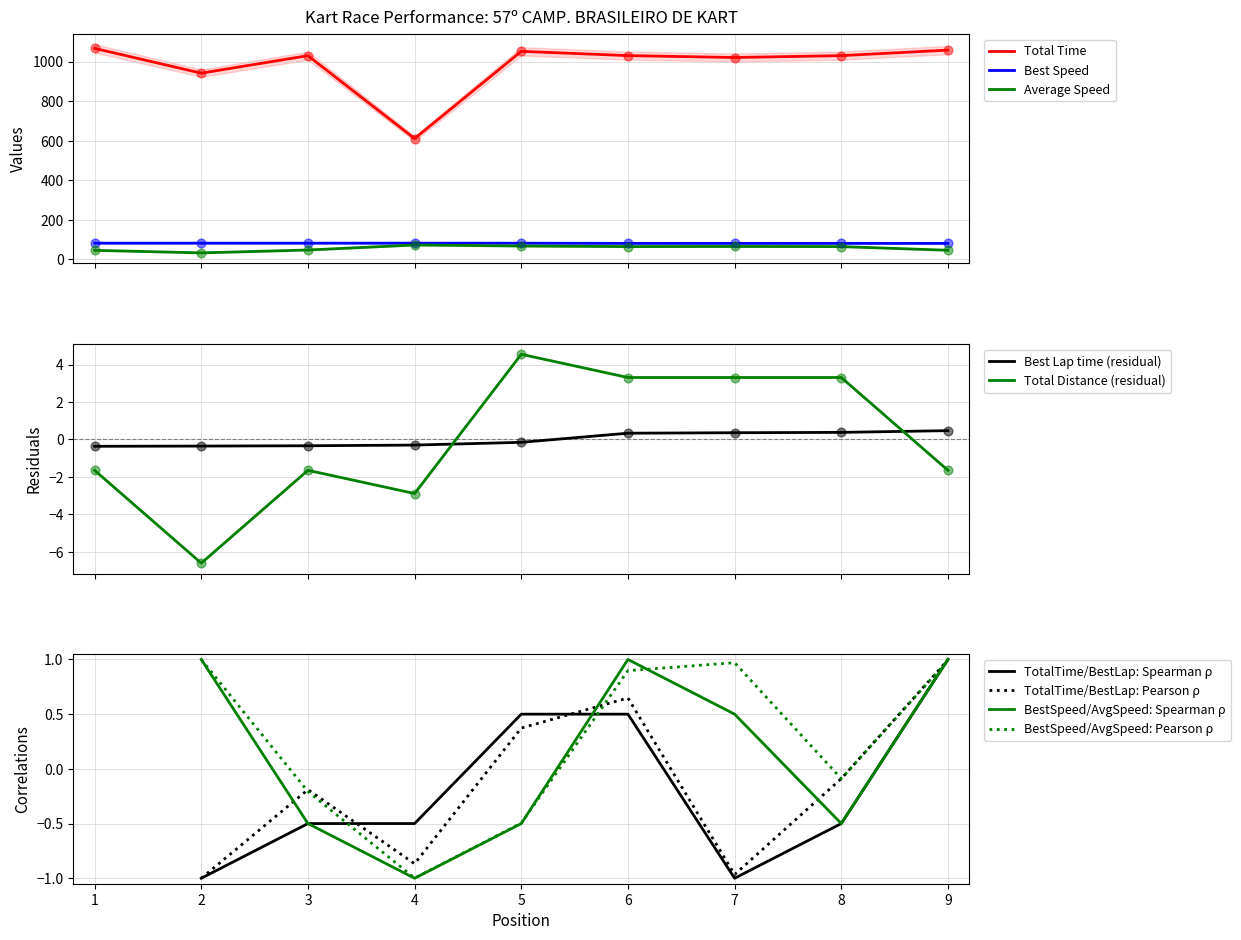

Which series contains the lowest Y value?

Total Distance